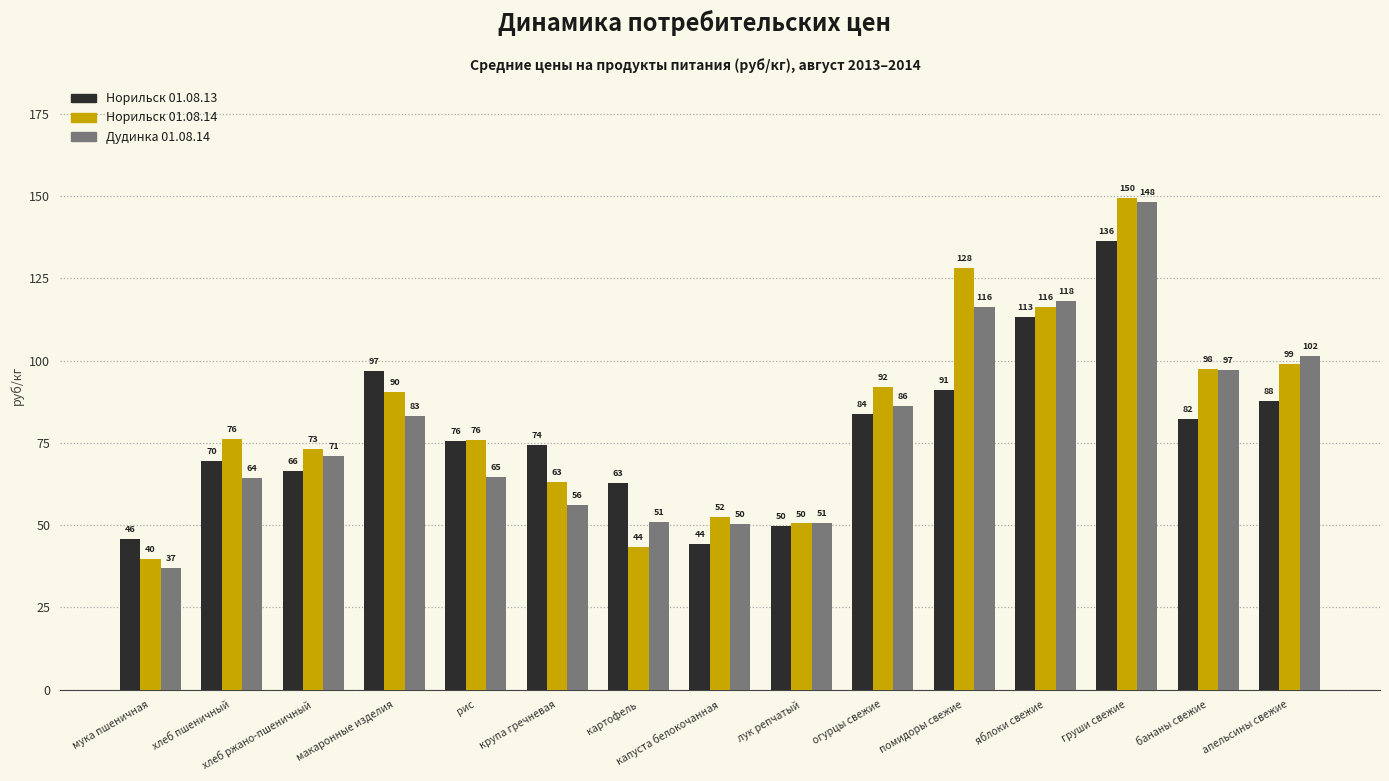

What is the sum of all Норильск 01.08.14 values?

1248.1